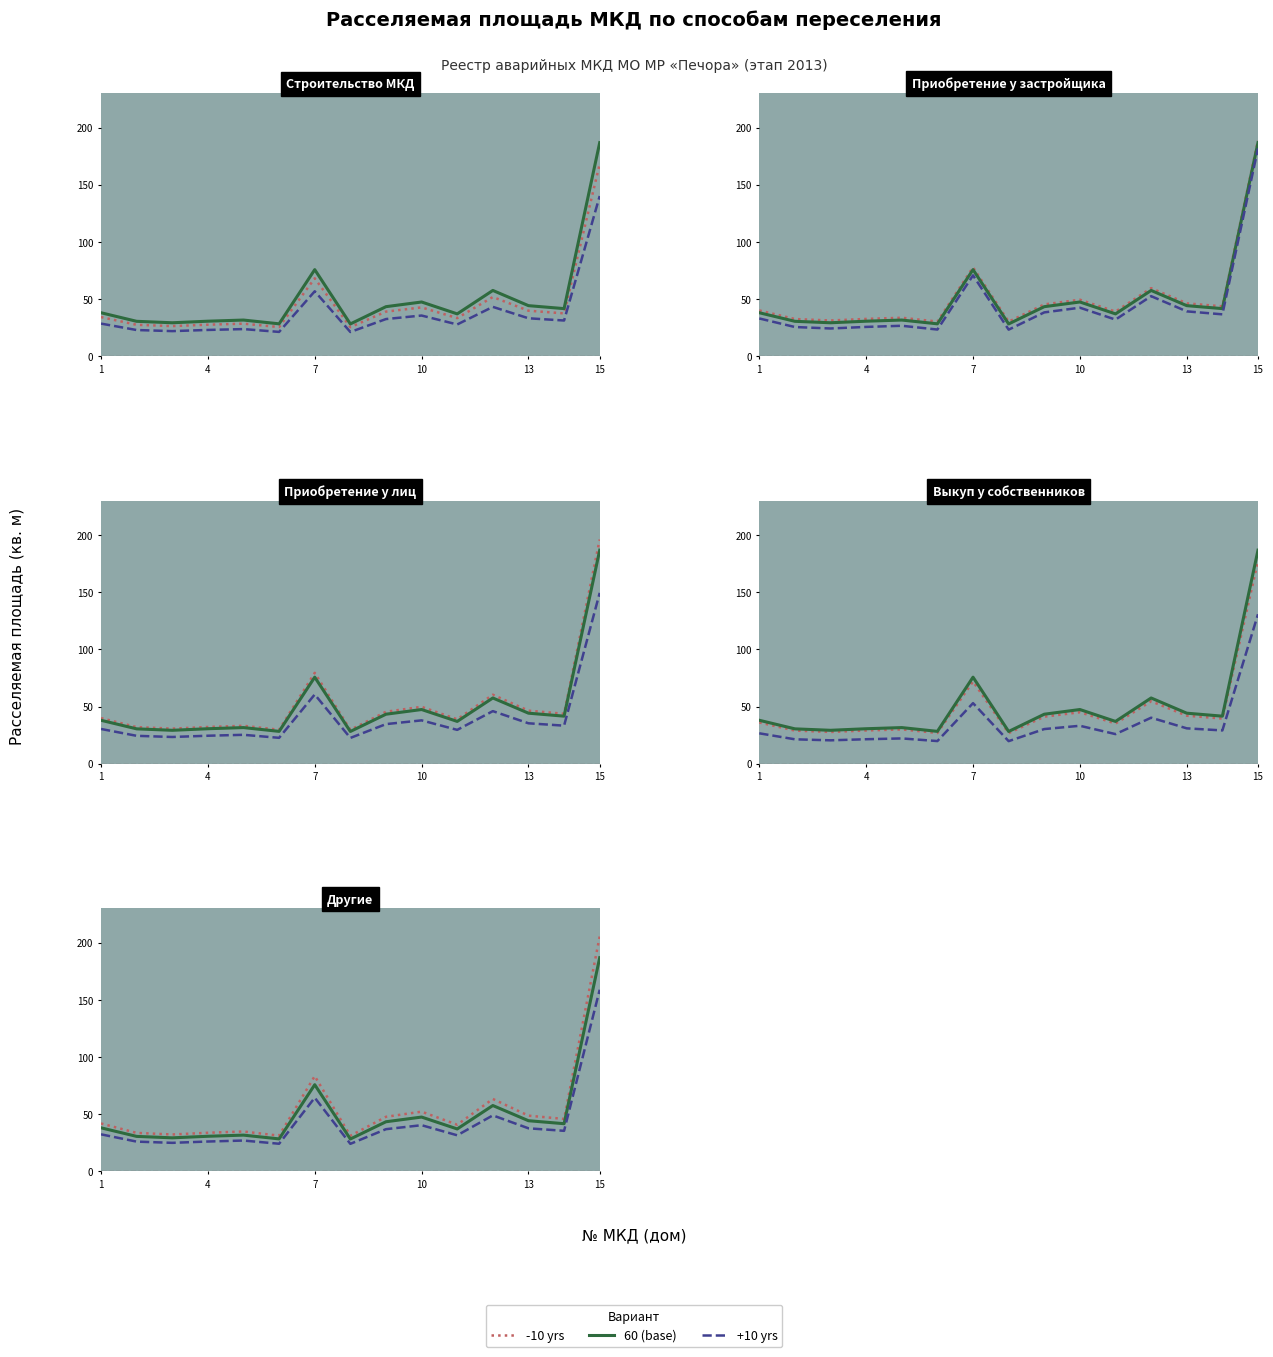

Is the value of +10 yrs at 10 greater than the value of 60 (base) at 15?

No